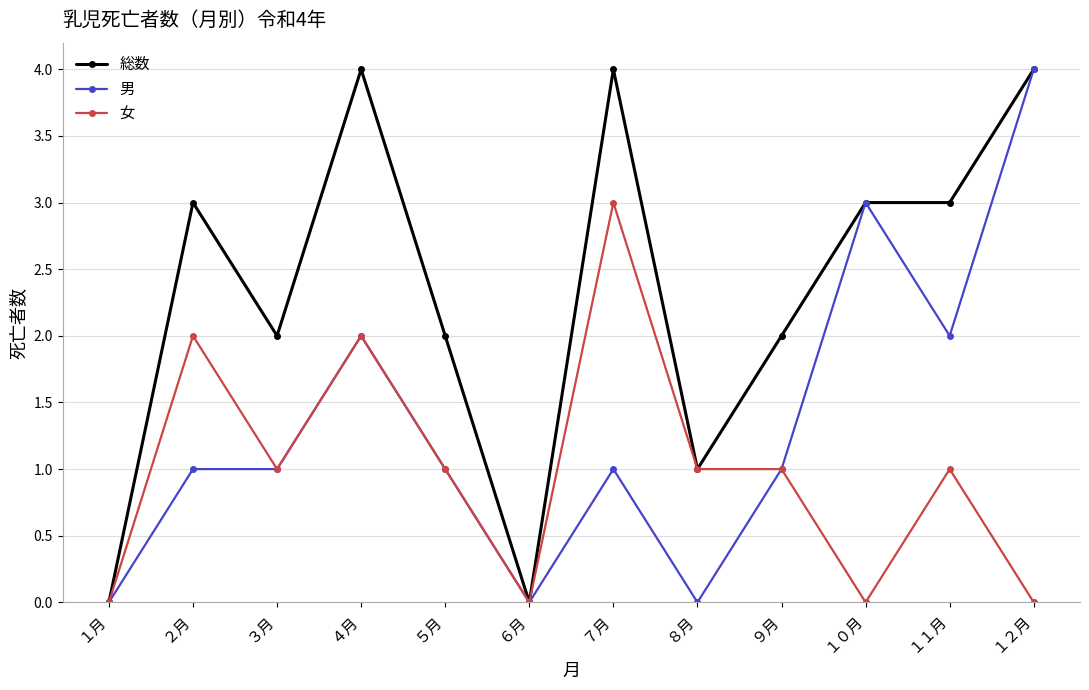

At which category does 総数 reach its first local valley?

３月